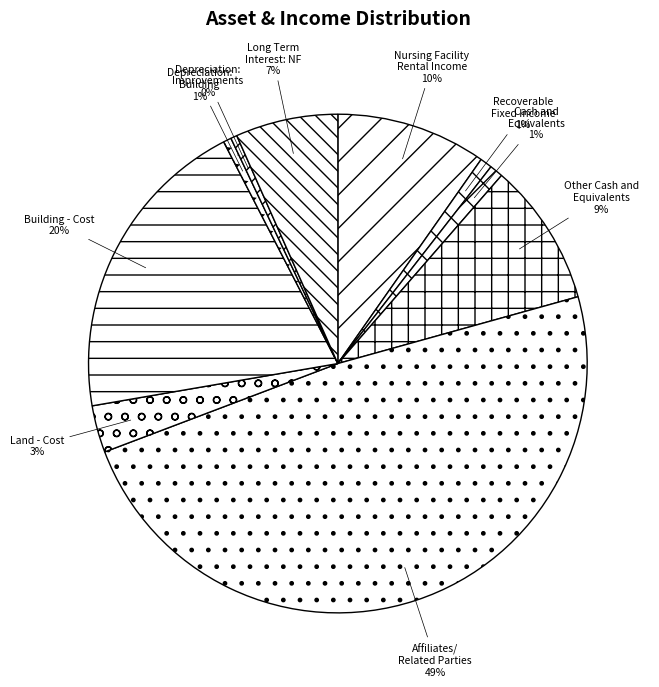

True or false: Cash and Equivalents accounts for 1% of the total.

True